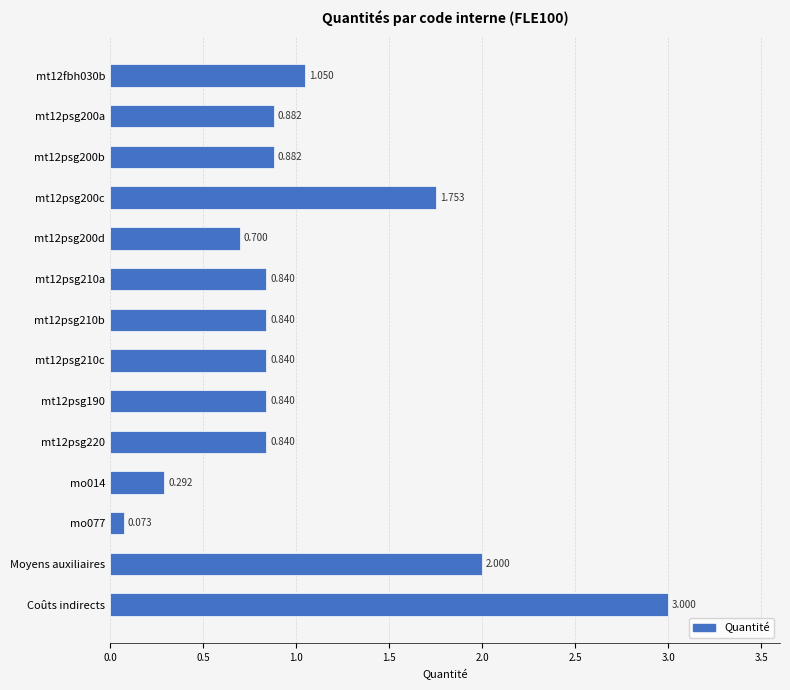

Does the chart contain any negative values?

No